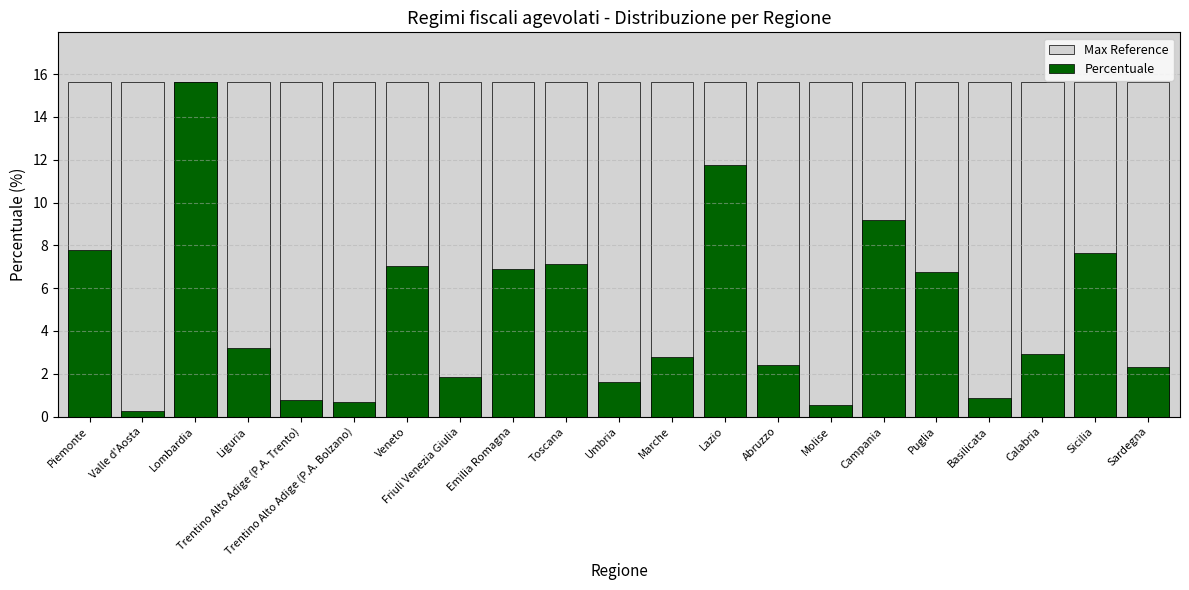

What is the minimum value for Max Reference?

15.6